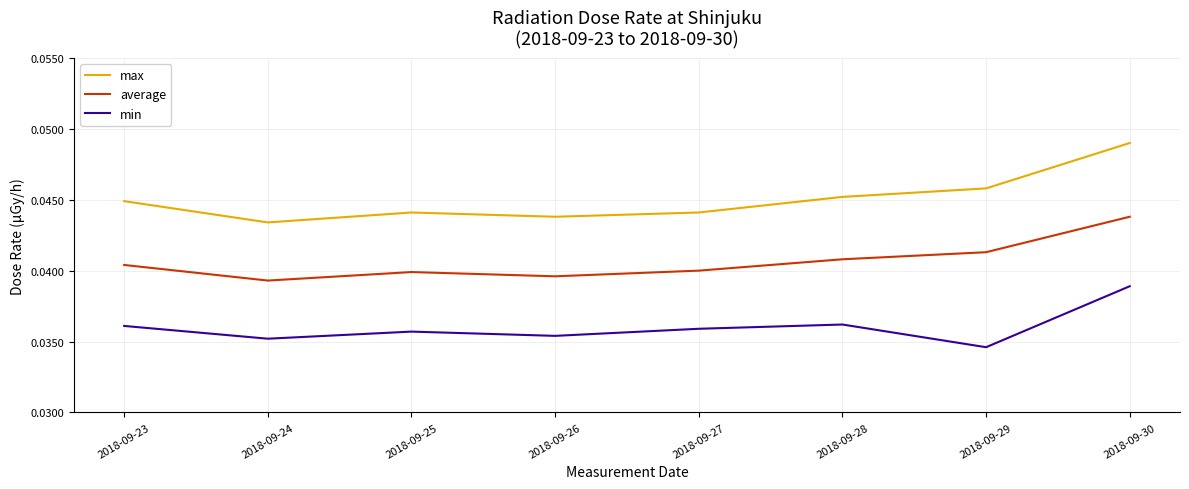

Rank the series by their average value, from highest to lowest.

max, average, min